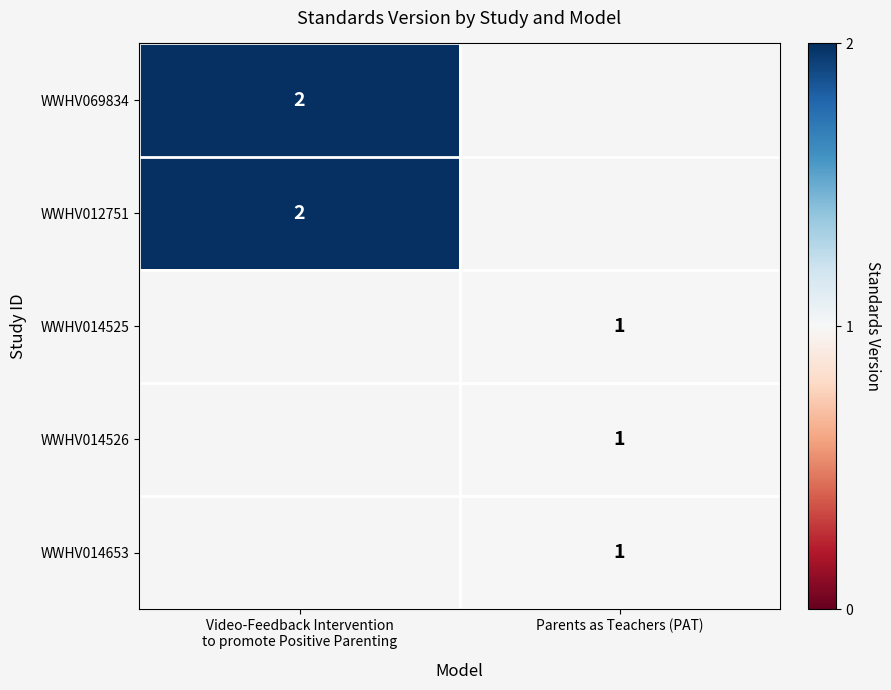

What is the total value across all series at Video-Feedback Intervention
to promote Positive Parenting?

4